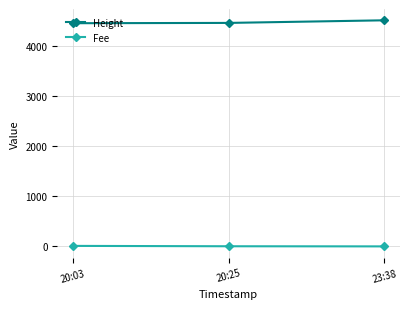

What is the minimum value for Height?

4451.0